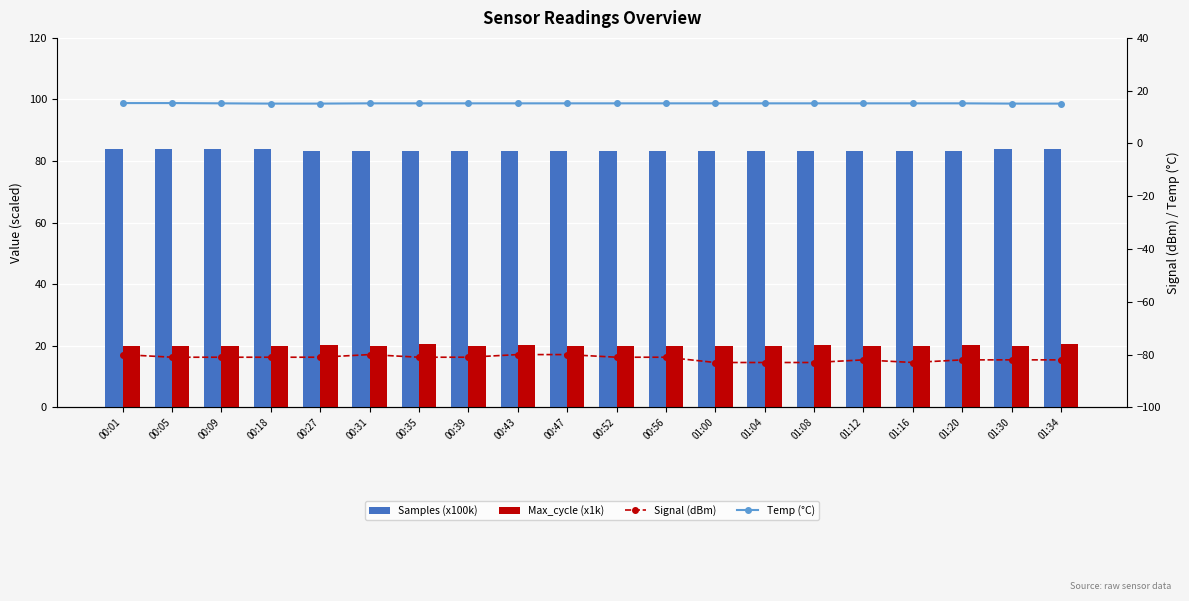

Is the value of Temp (°C) at 00:35 greater than the value of Samples (x100k) at 00:27?

No